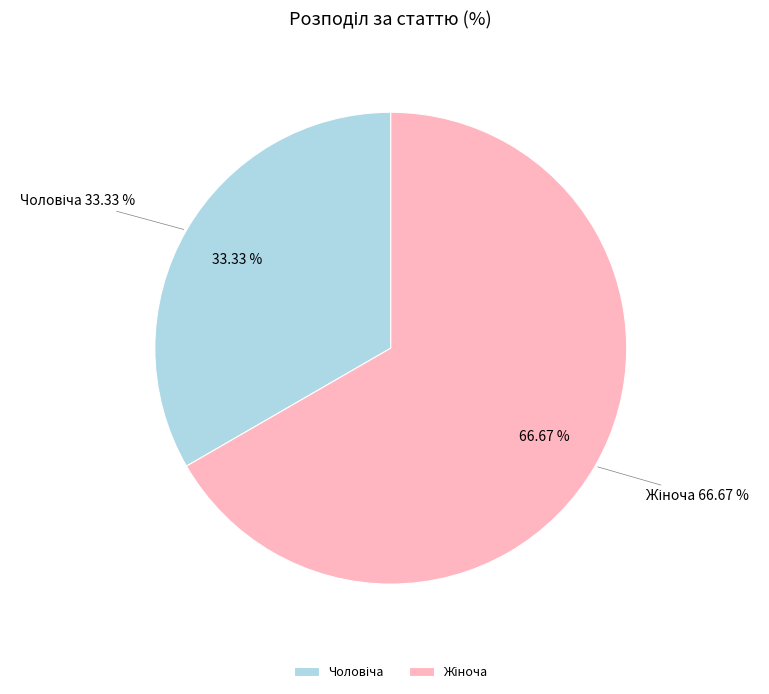

To the nearest percent, what portion does Чоловіча represent?

33%